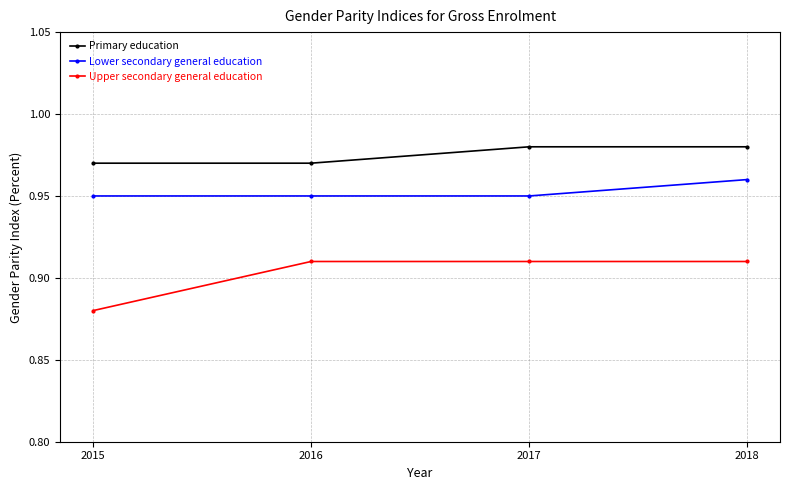

True or false: Primary education and Lower secondary general education intersect in this chart.

False